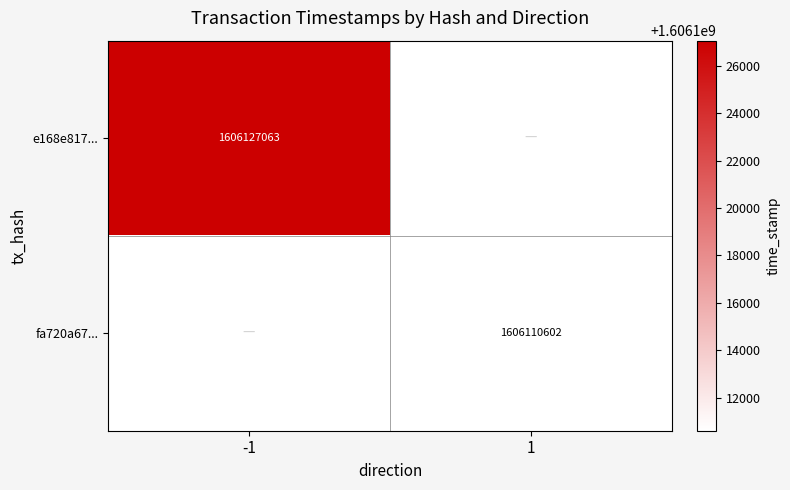

Is the value of fa720a67... at 1 greater than the value of e168e817... at -1?

No